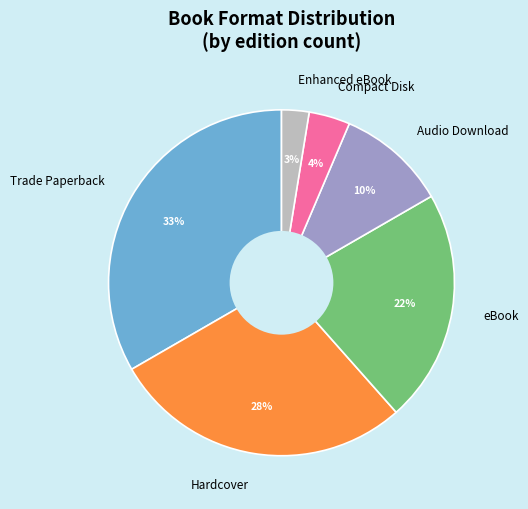

Between Trade Paperback and Hardcover, which is larger?

Trade Paperback